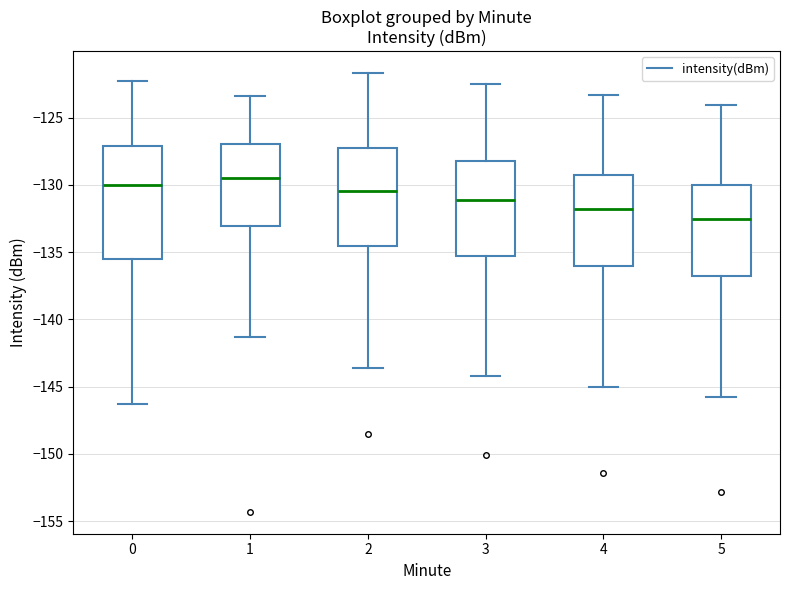

Reading left to right, transcribe this box plot: for each box, give where its median line is, the range the box spans, and where its two whiskers end, as read against the y-axis. The values are not printed on the chart, so give them approximately, as read against the axis.

0: median -130.0, box -135.5 to -127.0, whiskers -146.5 to -122.5
1: median -129.5, box -133.0 to -127.0, whiskers -141.5 to -123.5
2: median -130.5, box -134.5 to -127.5, whiskers -143.5 to -121.5
3: median -131.0, box -135.5 to -128.0, whiskers -144.0 to -122.5
4: median -132.0, box -136.0 to -129.0, whiskers -145.0 to -123.5
5: median -132.5, box -137.0 to -130.0, whiskers -146.0 to -124.0